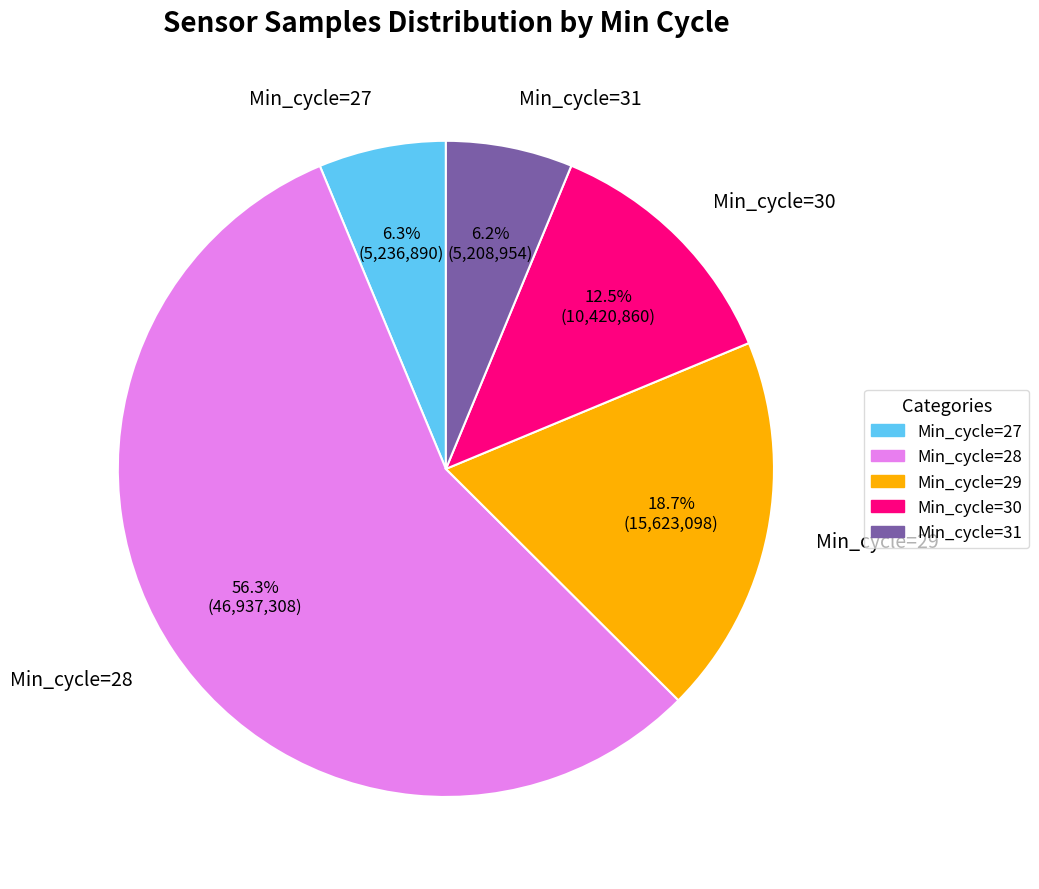

Which category has the biggest portion of the pie?

Min_cycle=28